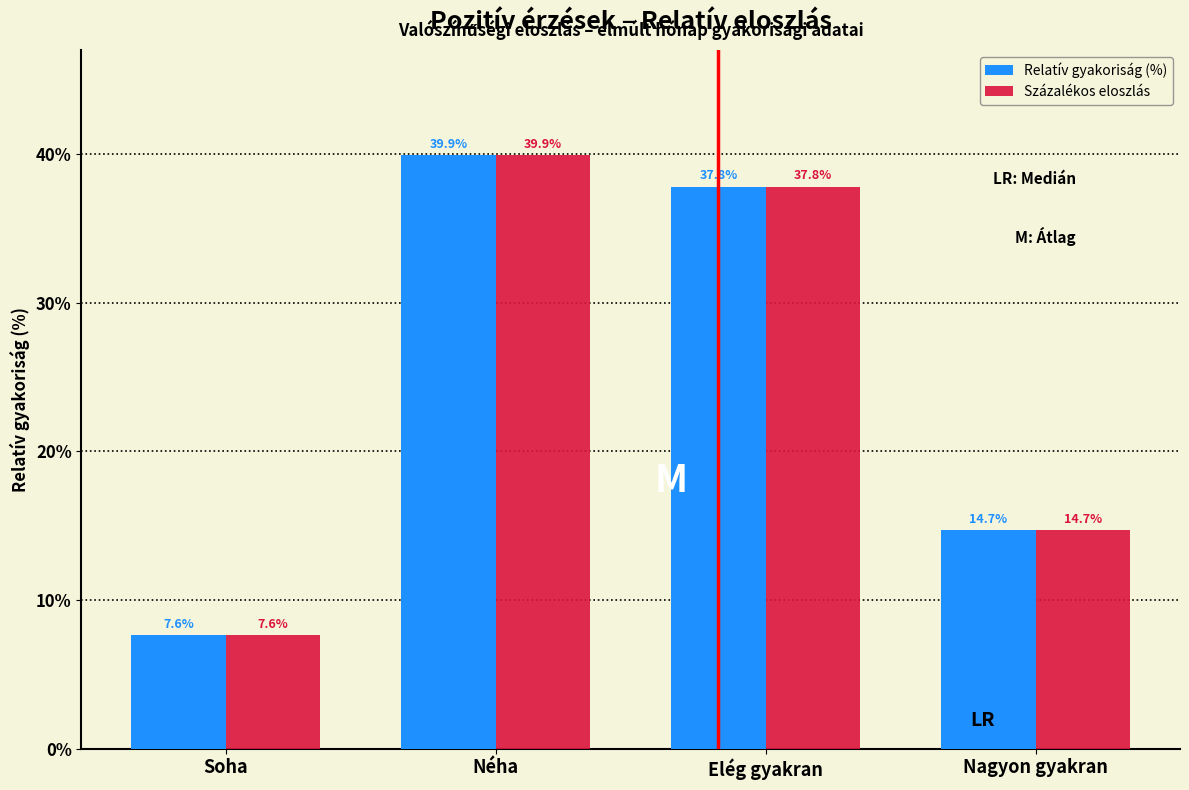

Reading left to right, what are all the values shown in this chart?

Relatív gyakoriság (%): Soha=7.6	Néha=39.9	Elég gyakran=37.8	Nagyon gyakran=14.7
Százalékos eloszlás: Soha=7.6	Néha=39.9	Elég gyakran=37.8	Nagyon gyakran=14.7